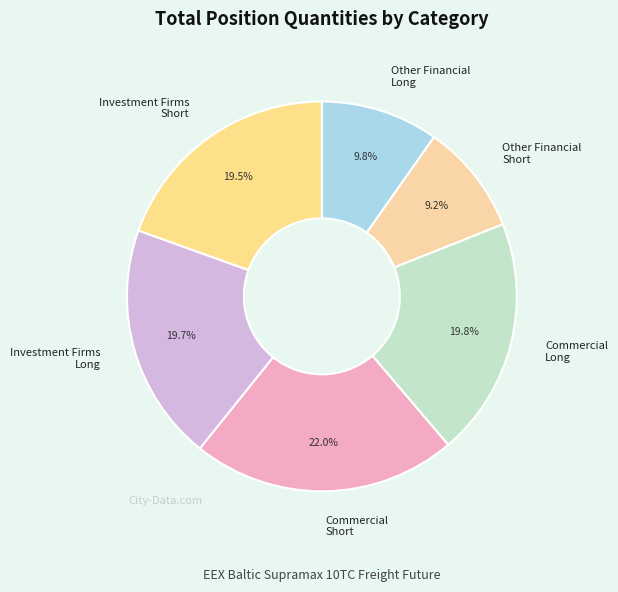

Between Commercial Short and Other Financial Long, which is larger?

Commercial Short